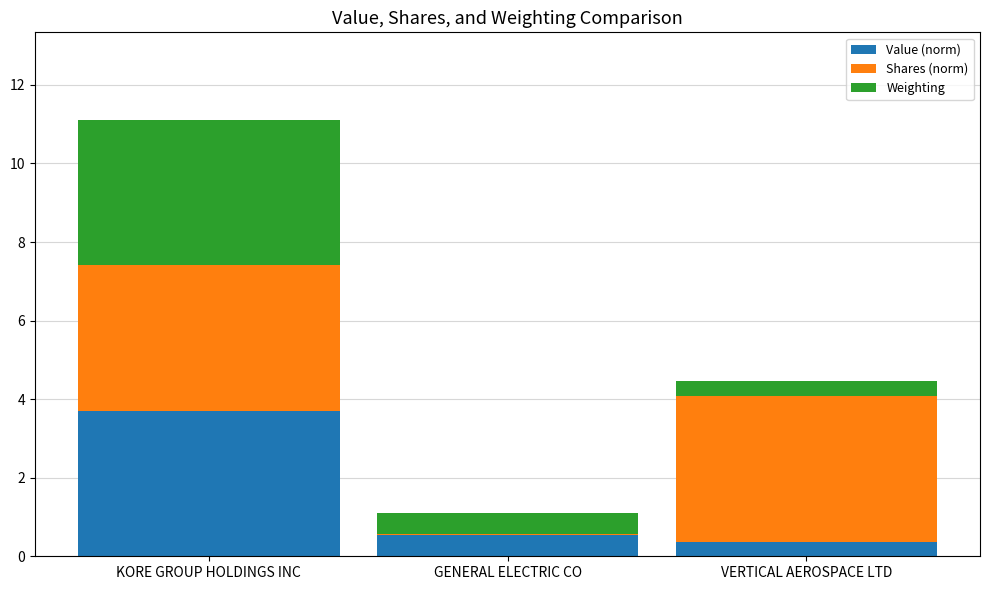

What is the total value across all series at KORE GROUP HOLDINGS INC?

11.1